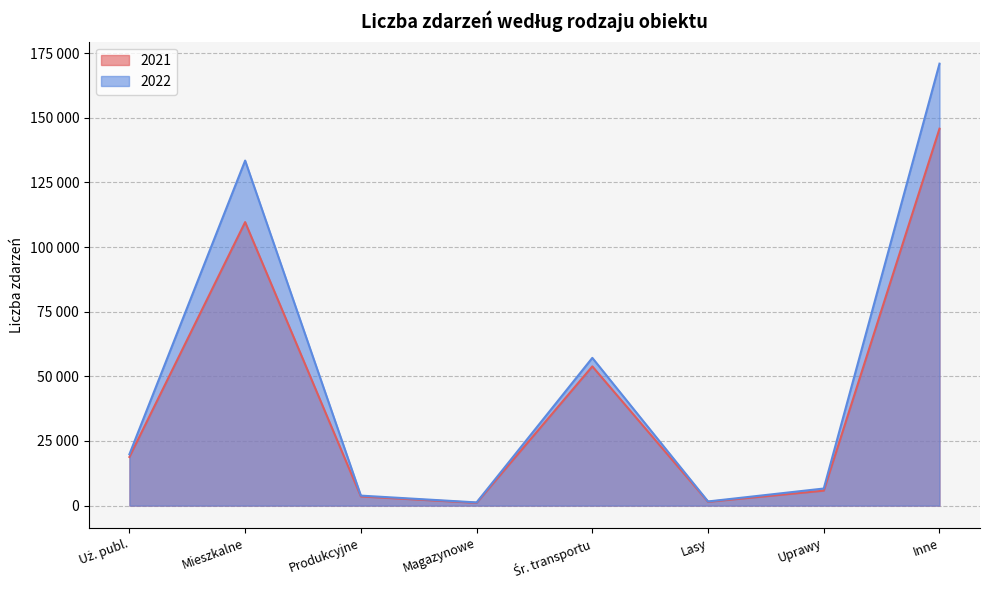

Which series has the largest range (max minus min)?

2022